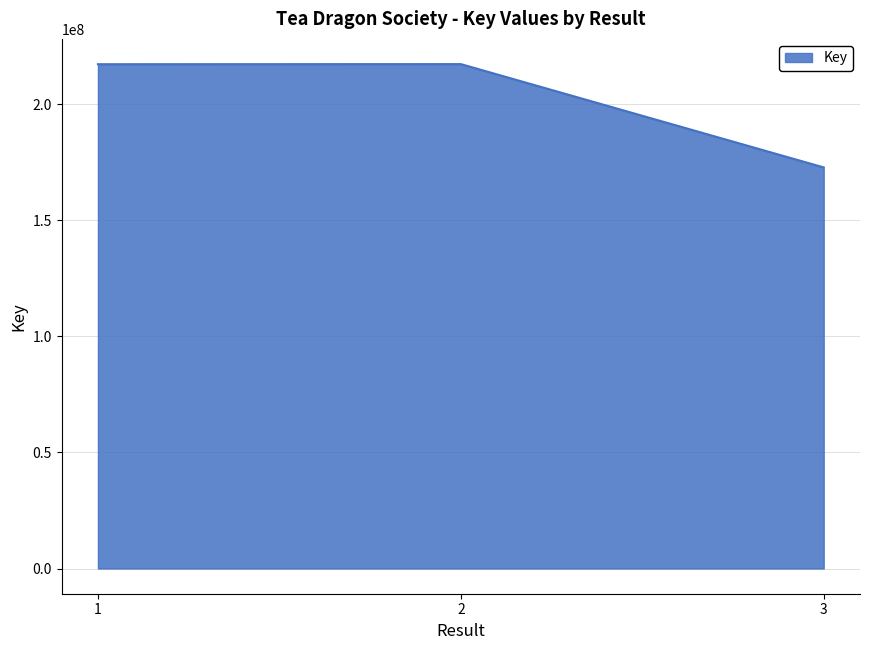

Approximately how many times larger is the value at 2 compared to 1?

1.0